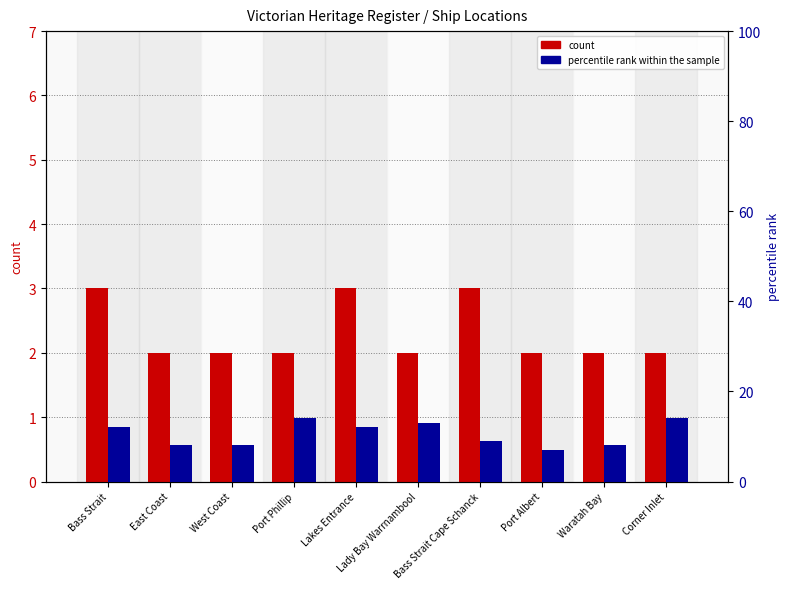

At Bass Strait, list the series in order from smallest to largest.

count, percentile rank within the sample